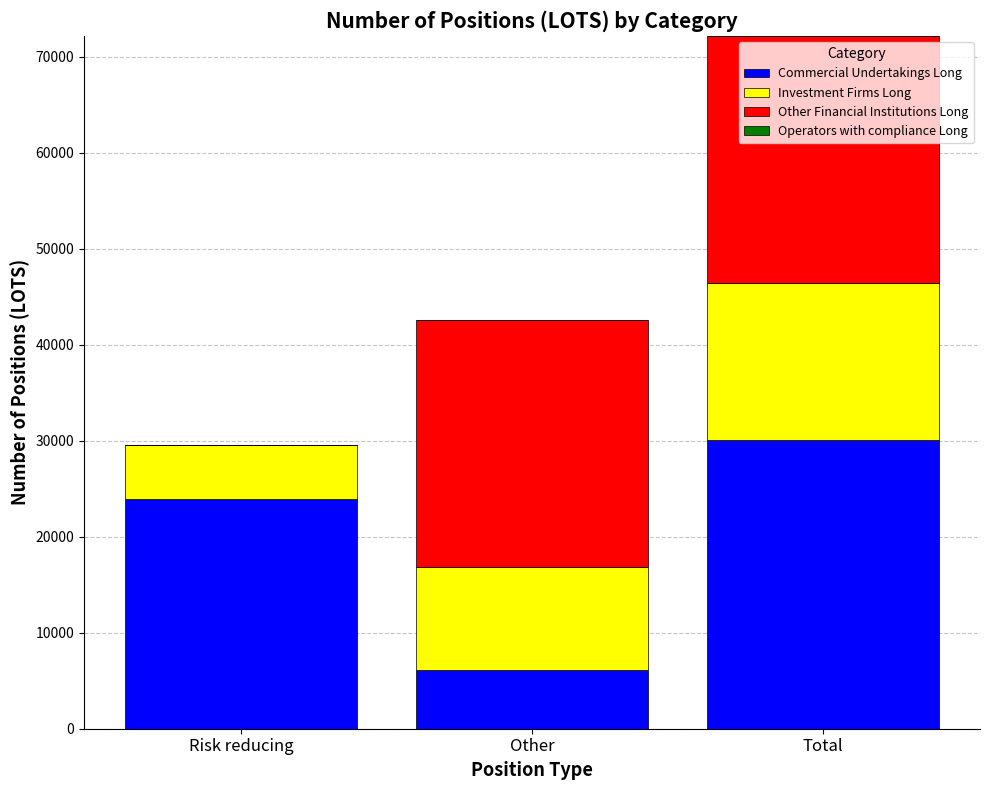

At which category is the sum across all series the highest?

Total